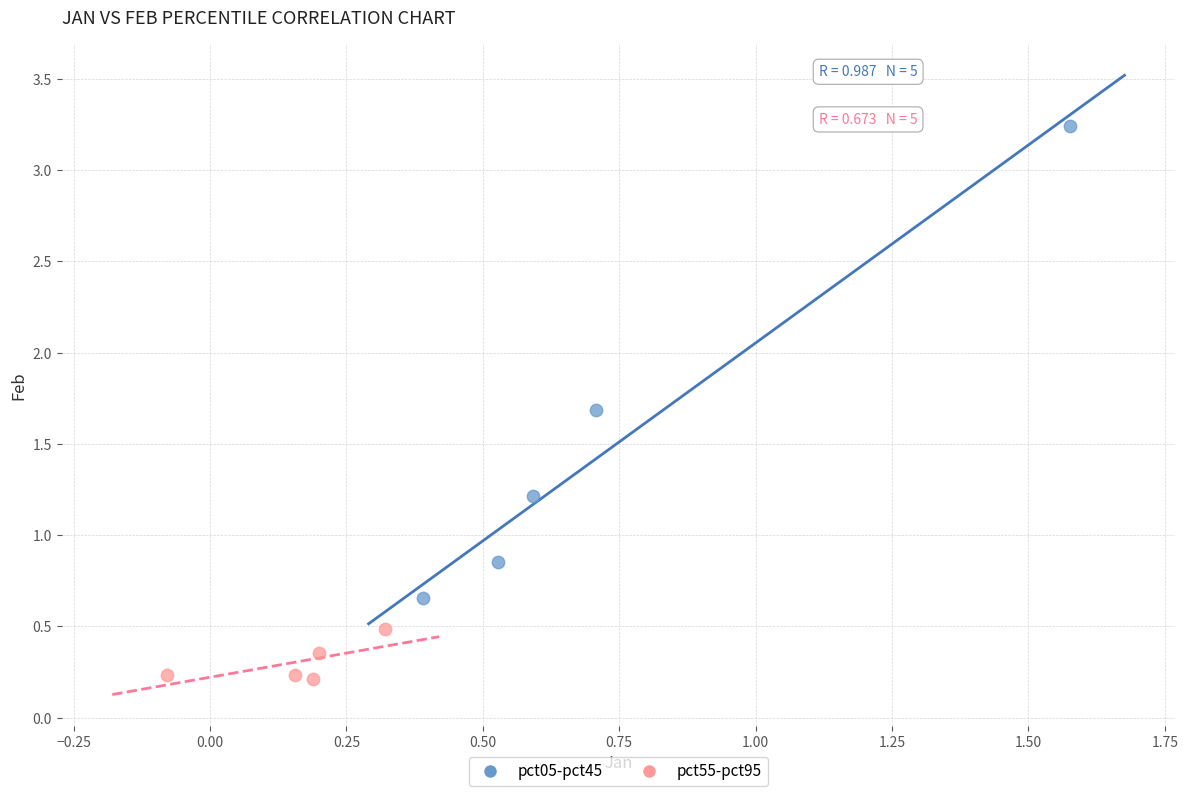

What are all the series names shown in the legend?

pct05-pct45, pct55-pct95